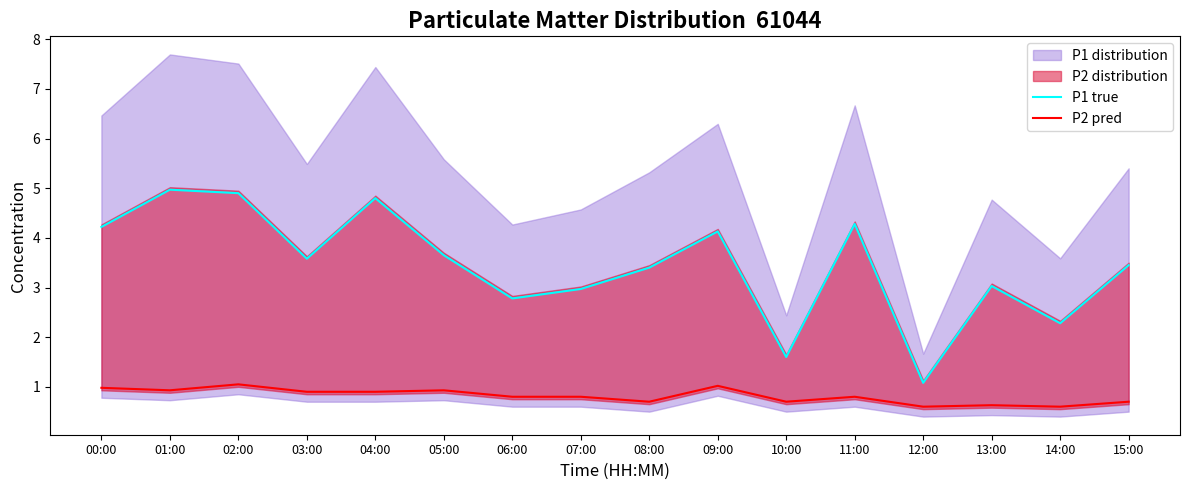

What position from the right is 11:00?

5